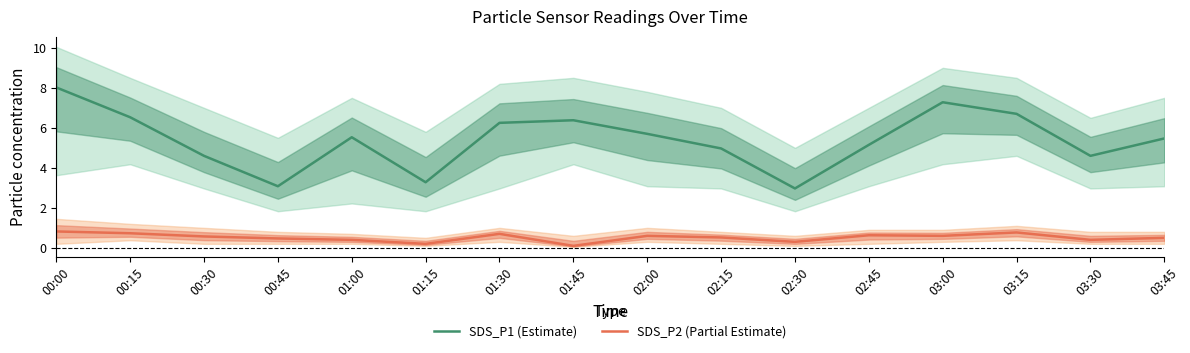

Is it true that SDS_P1 (Estimate) equals 6.5 at 00:15?

True